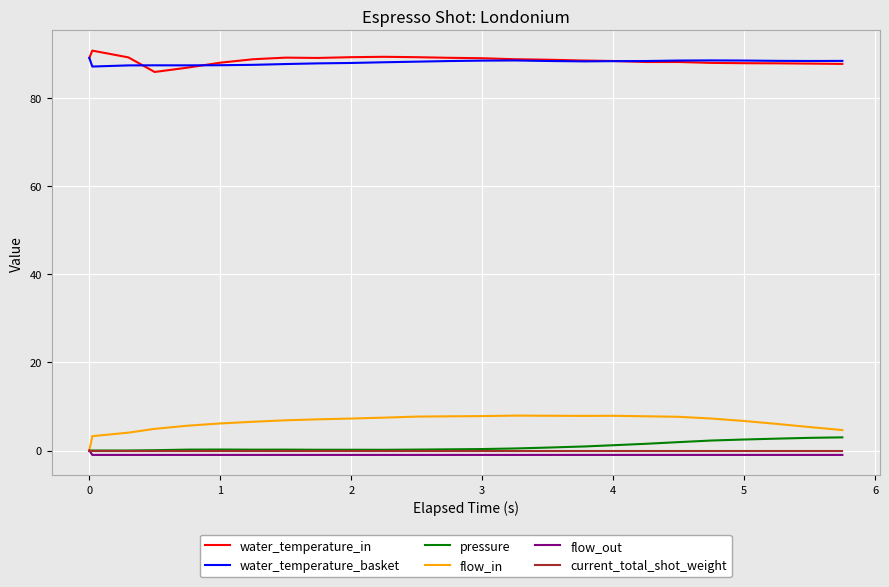

Is this an area chart (filled region under the line)?

No